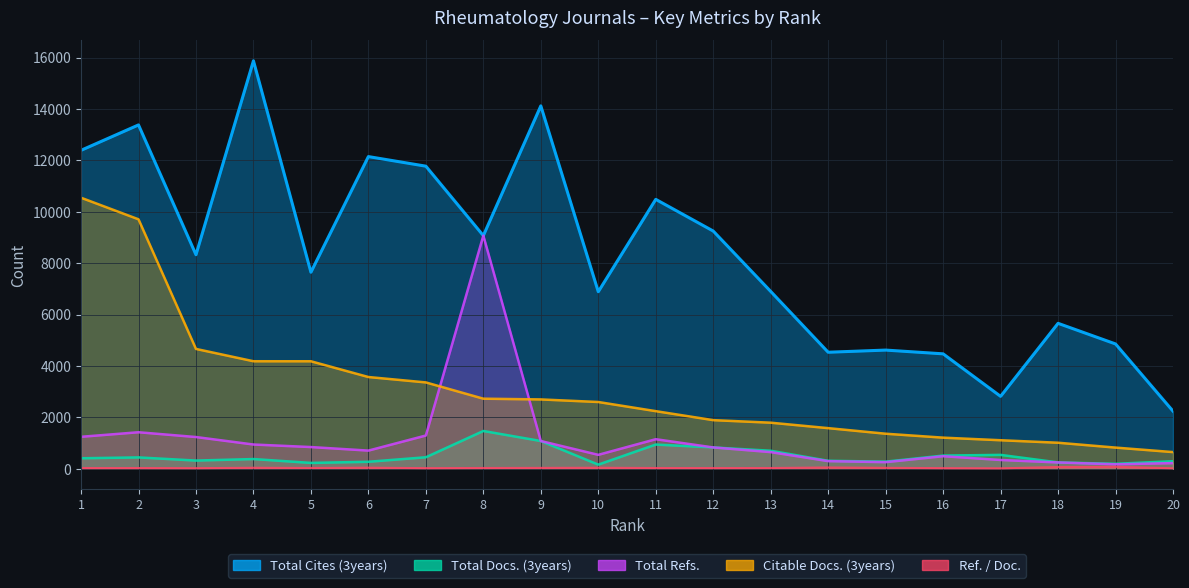

Does the chart display data point markers on the line(s)?

No